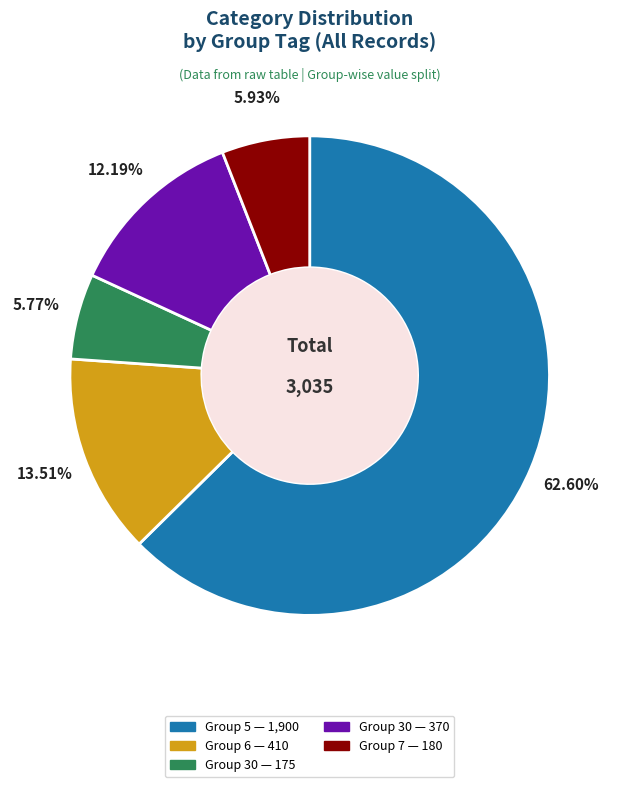

Is there any slice that represents more than half of the pie?

Yes